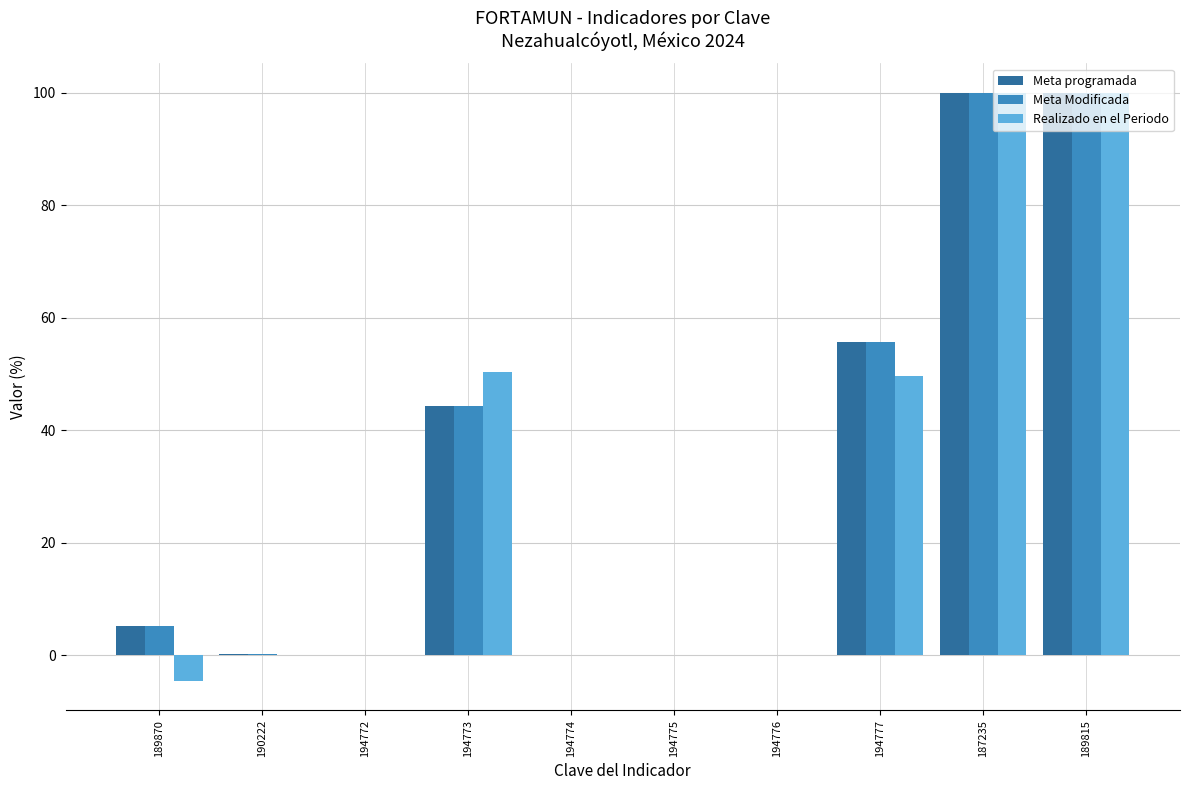

How many series are shown in this chart?

3